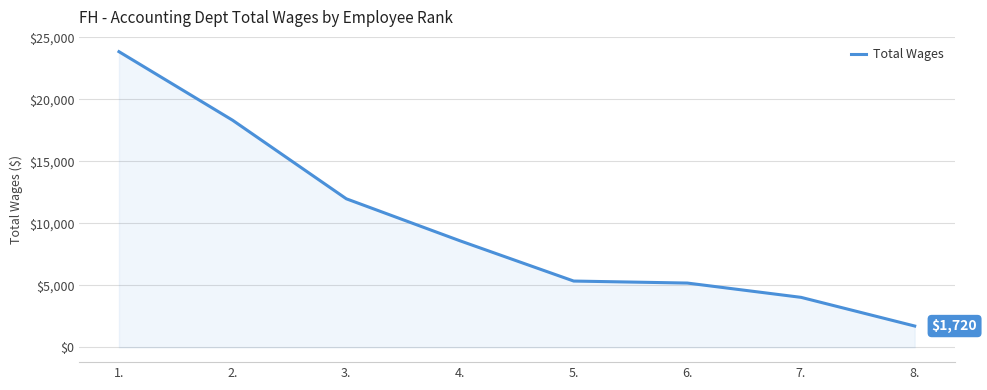

What is the greatest value displayed?

23854